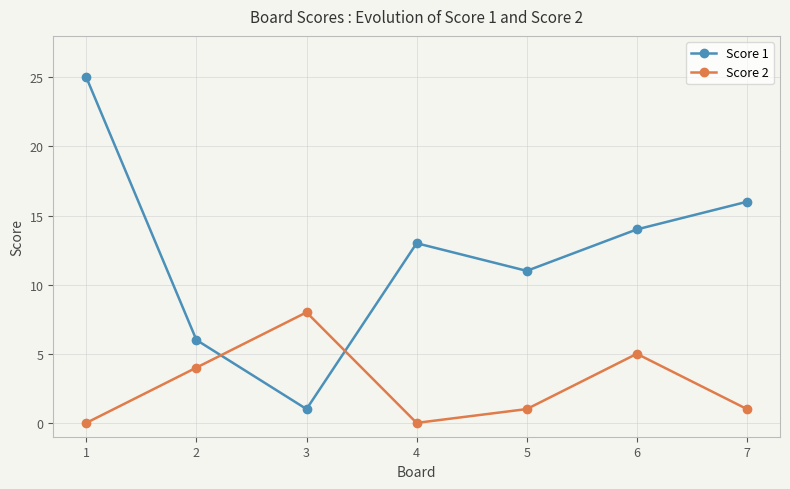

List the series in order of their peak value, highest first.

Score 1, Score 2